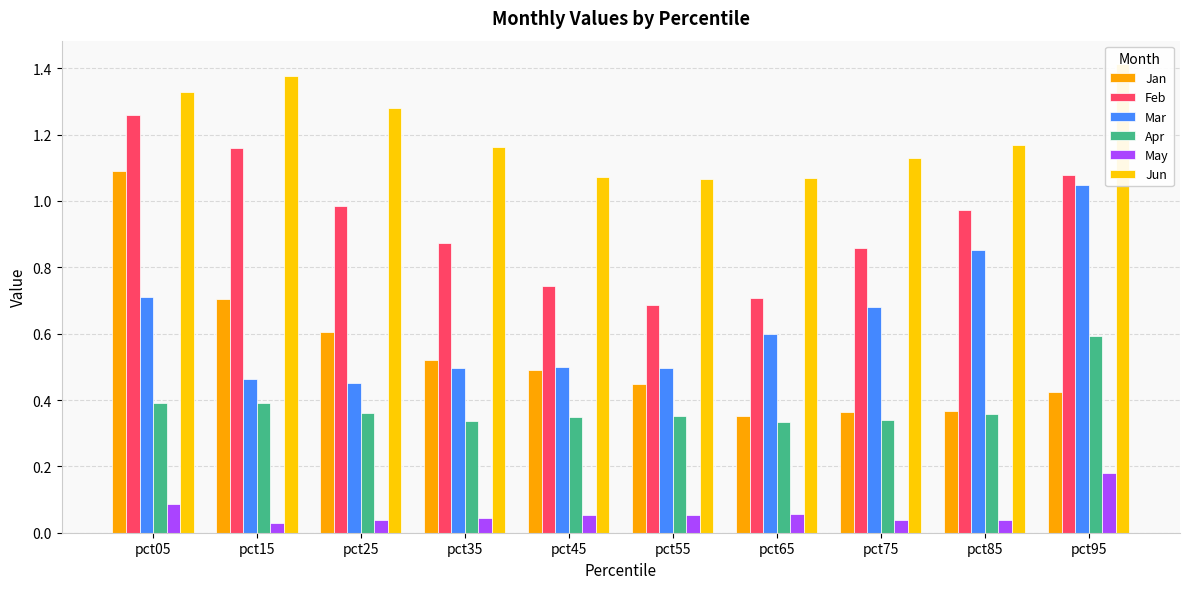

What is the highest value of the Apr series?

0.6